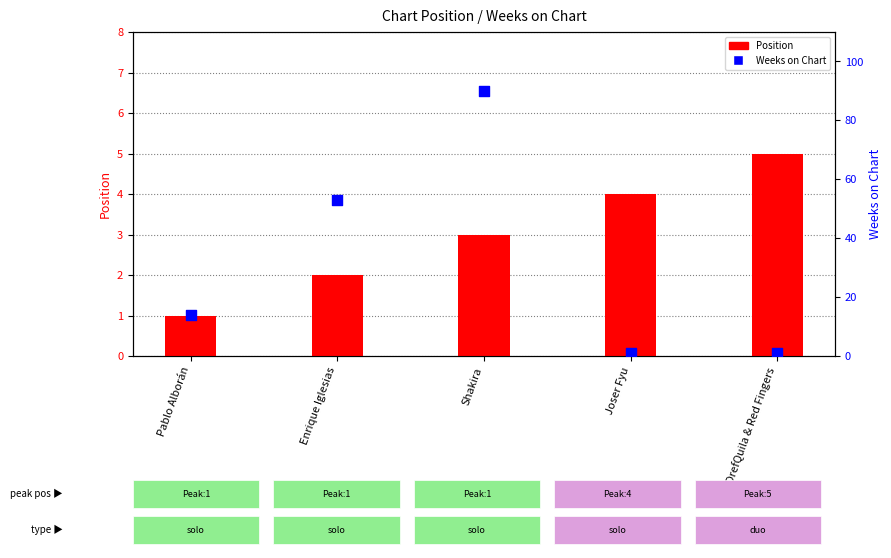

At which category is the sum across all series the highest?

Shakira